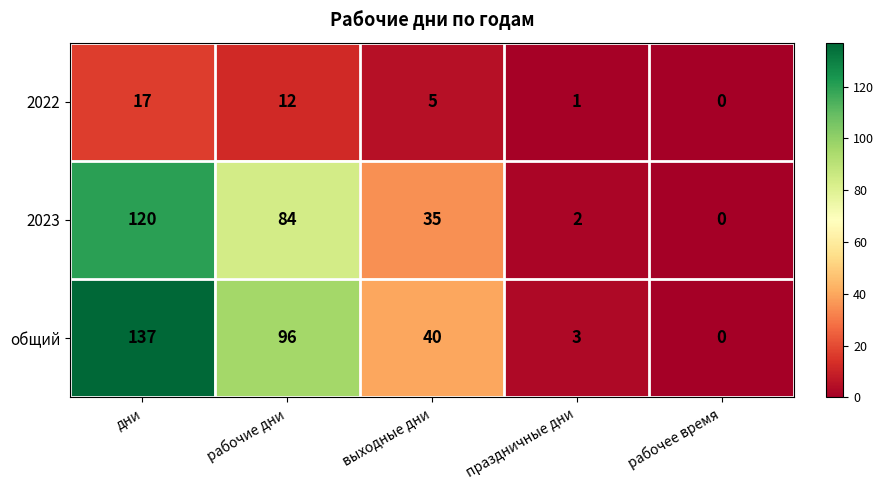

Is it true that общий equals 195 at дни?

False